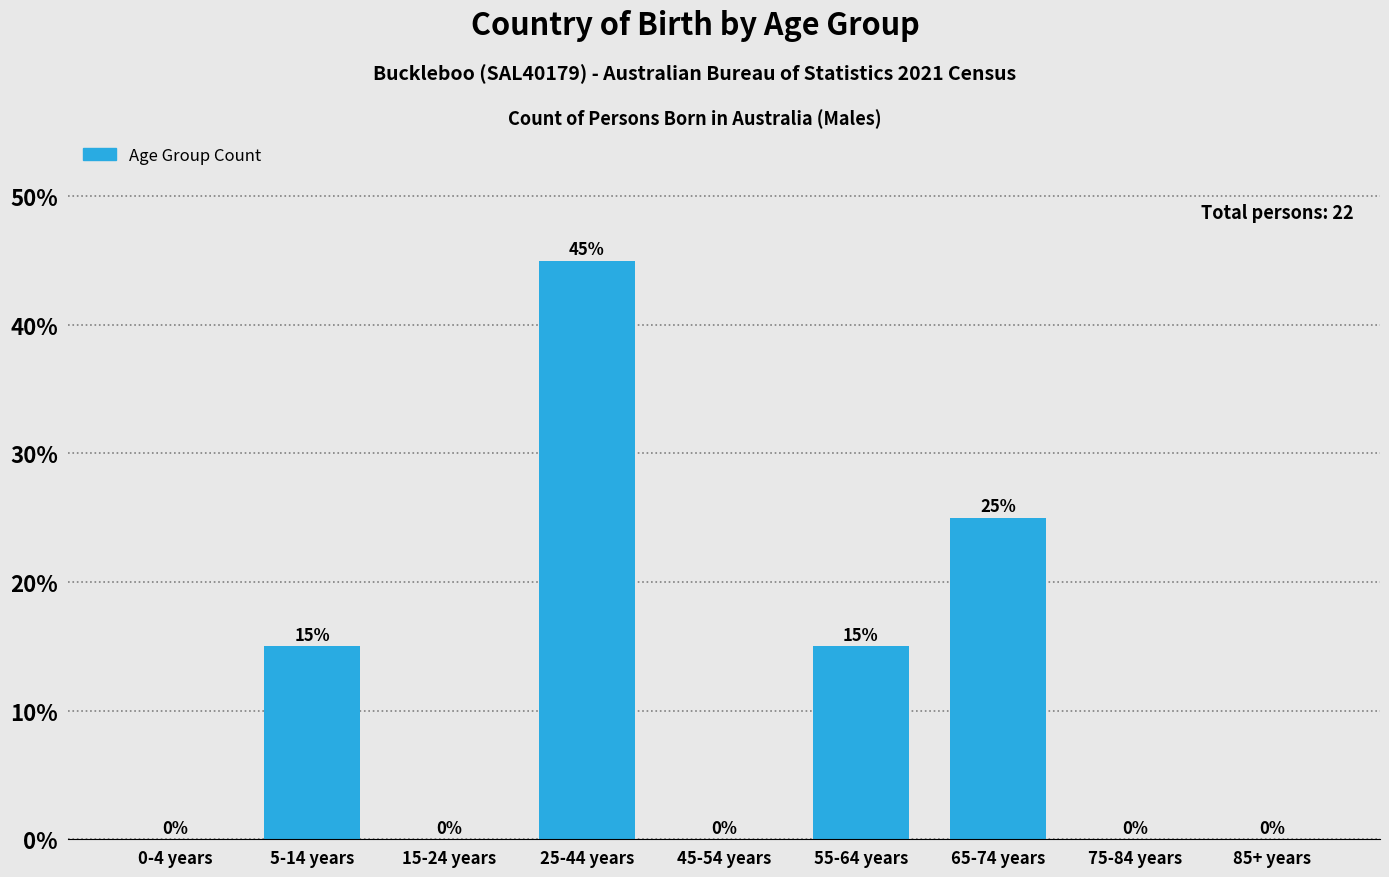

Reading left to right, what are all the values shown in this chart?

0-4 years=0	5-14 years=15	15-24 years=0	25-44 years=45	45-54 years=0	55-64 years=15	65-74 years=25	75-84 years=0	85+ years=0